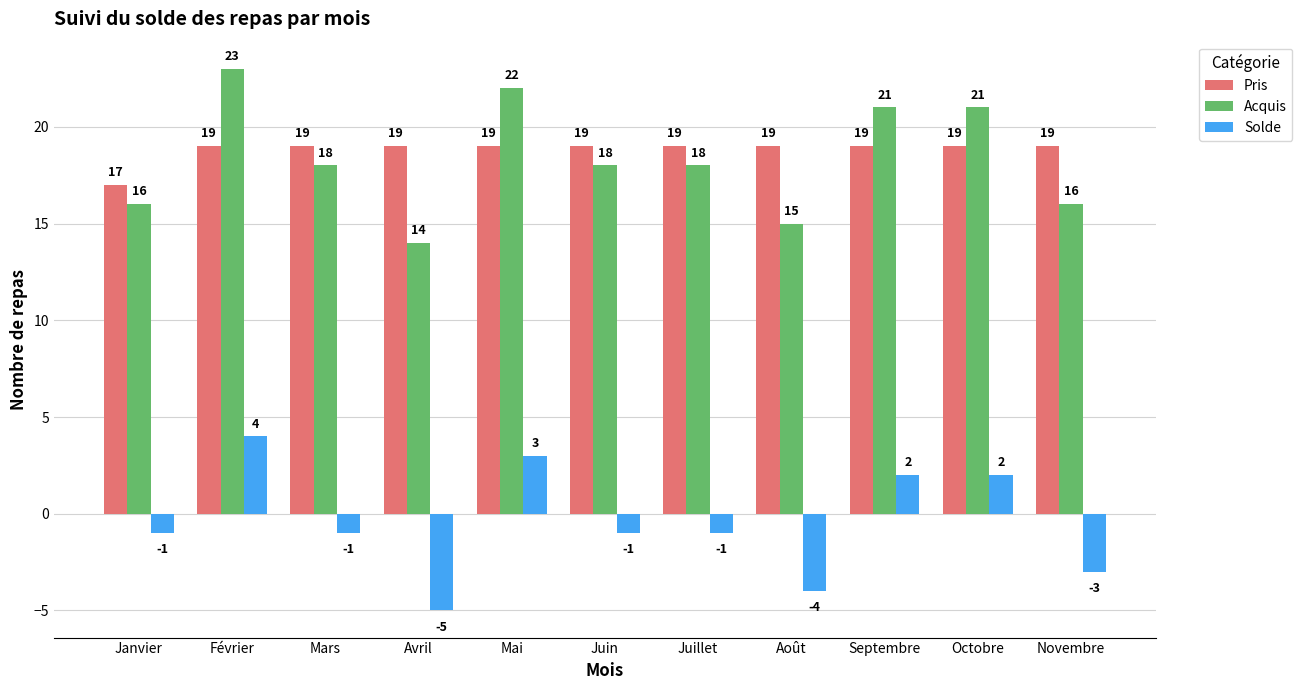

What is the value of the Acquis bar at the 4th from the left?

14